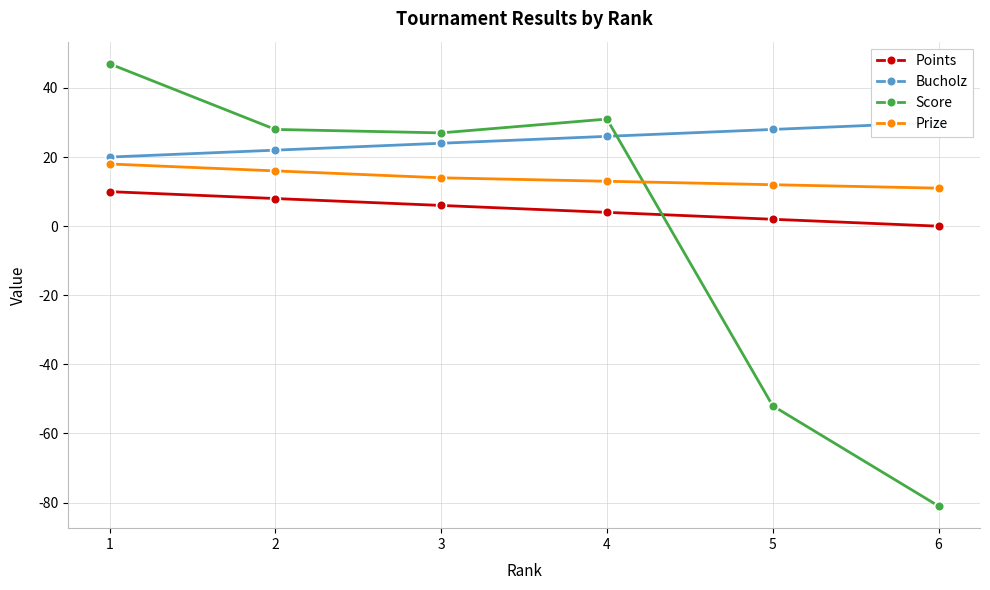

The Bucholz series shows 28 at 5. True or false?

True